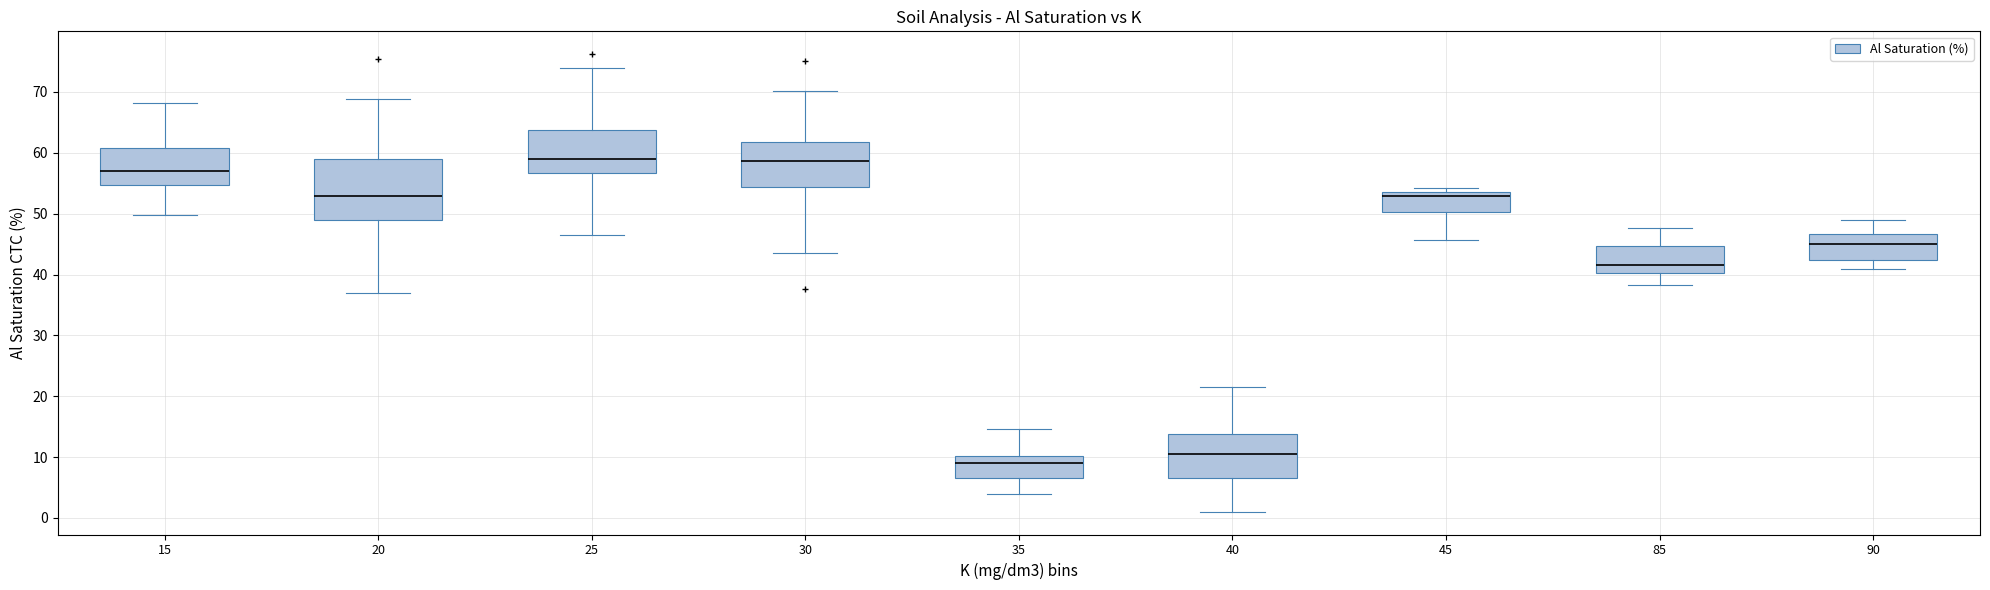

Which box is the tallest, from its lower edge to its upper edge?

20